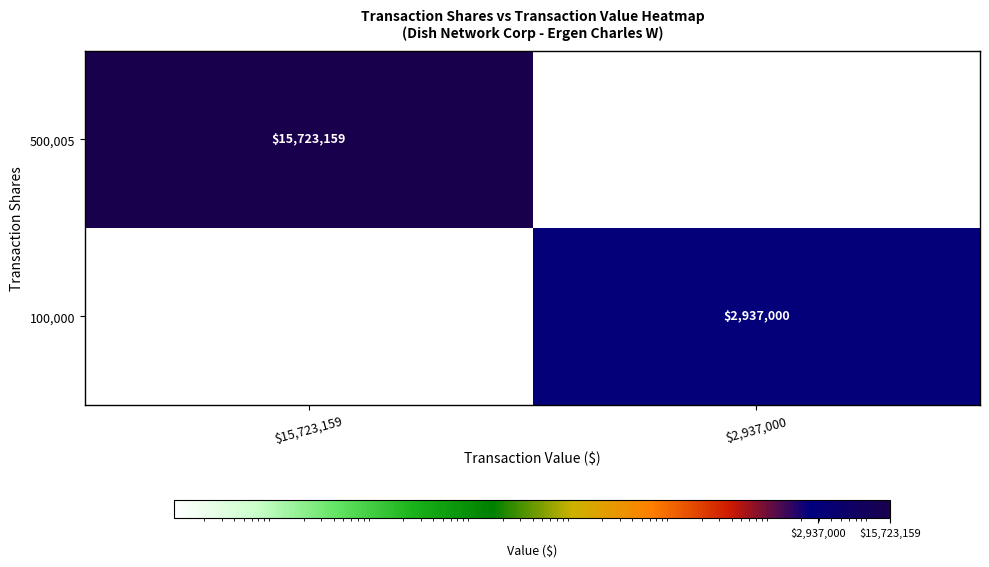

Is it true that 500,005 equals 24672571 at $15,723,159?

False